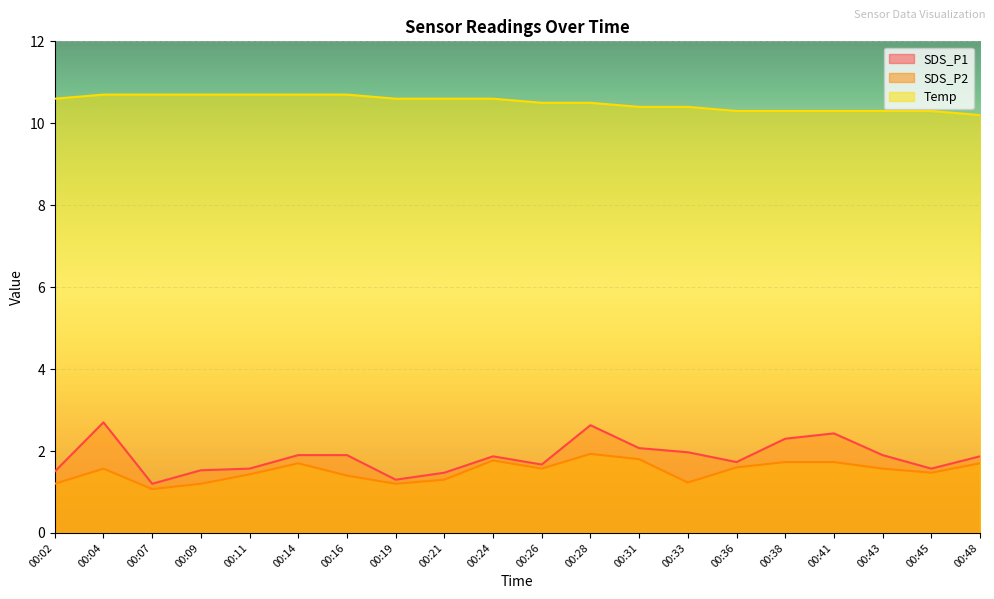

At 00:26, list the series in order from smallest to largest.

SDS_P2, SDS_P1, Temp